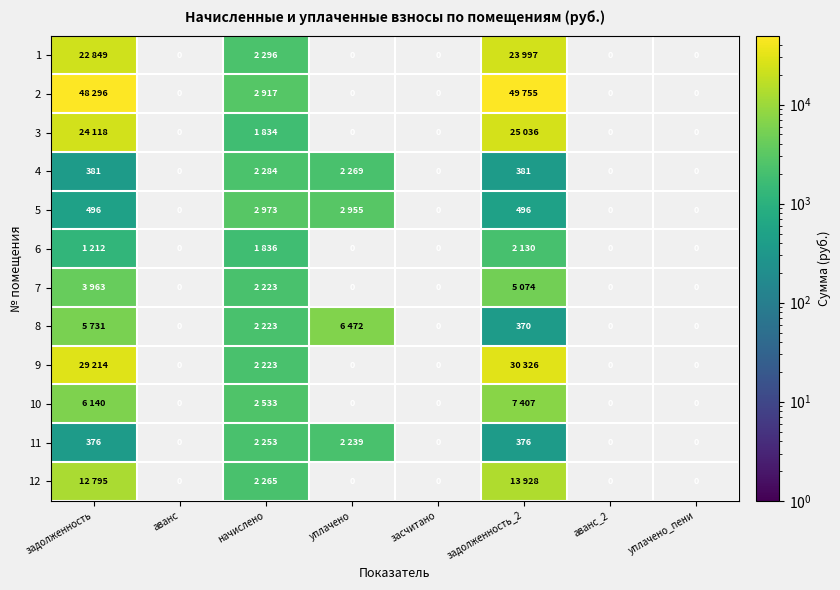

Is it true that 11 equals 375.5 at задолженность_2?

True